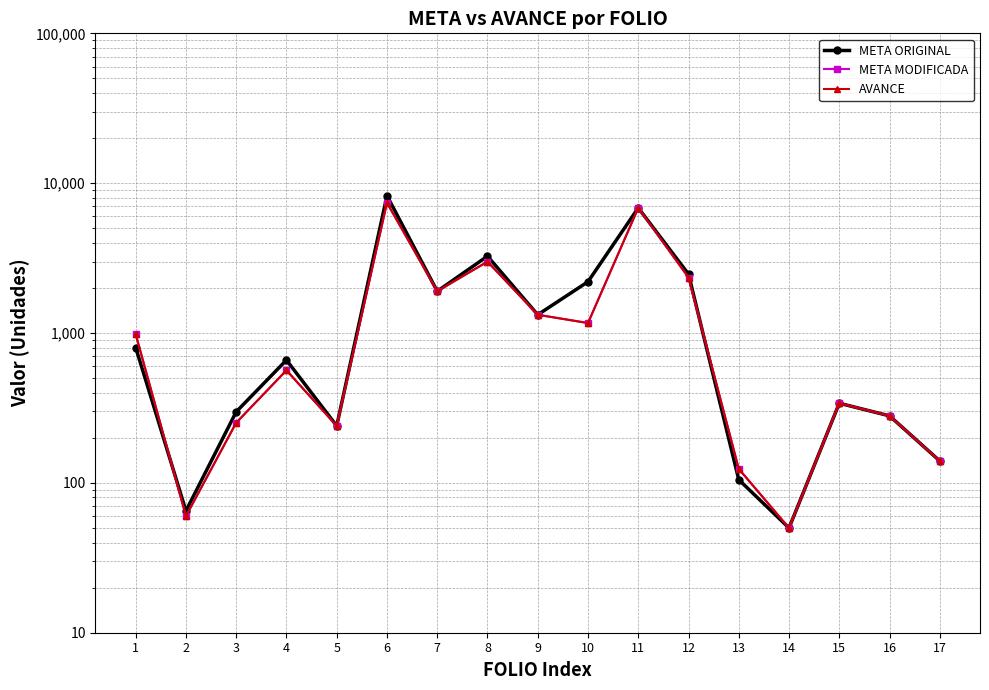

At how many categories does at least one series exceed 5159?

2